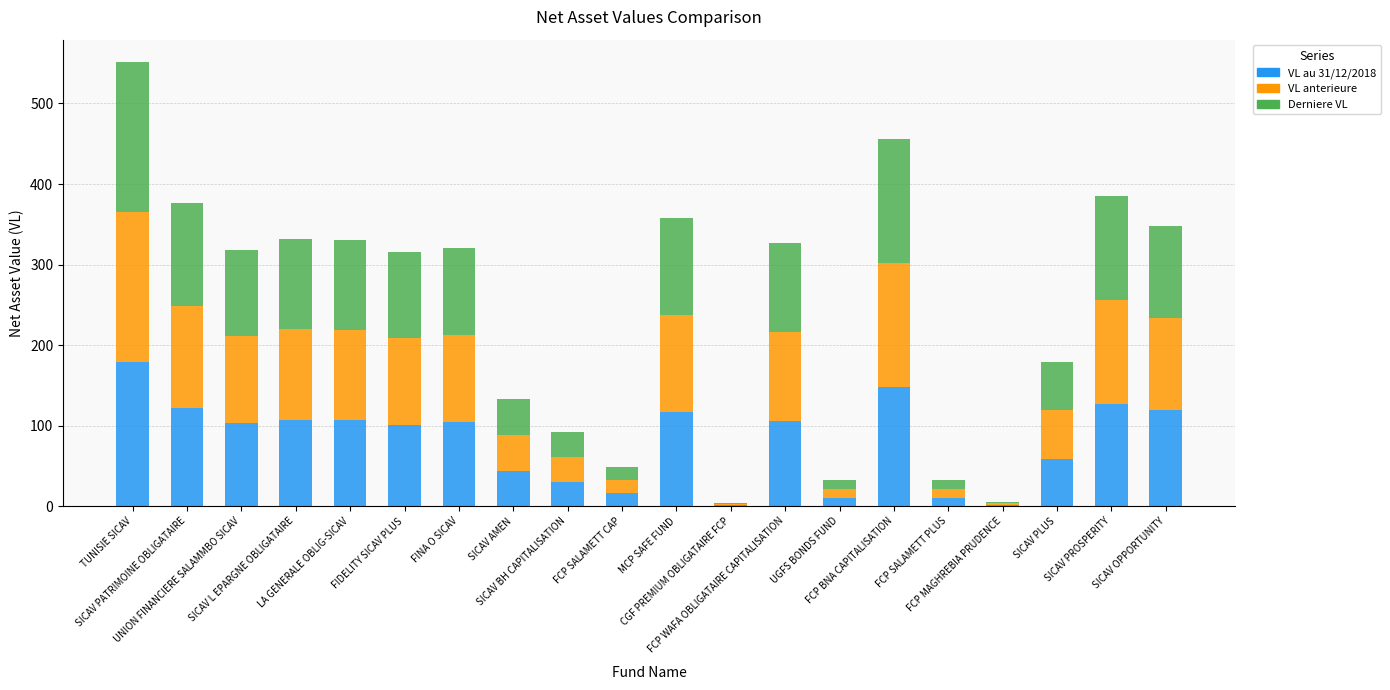

What is the sum of all VL au 31/12/2018 values?

1611.1